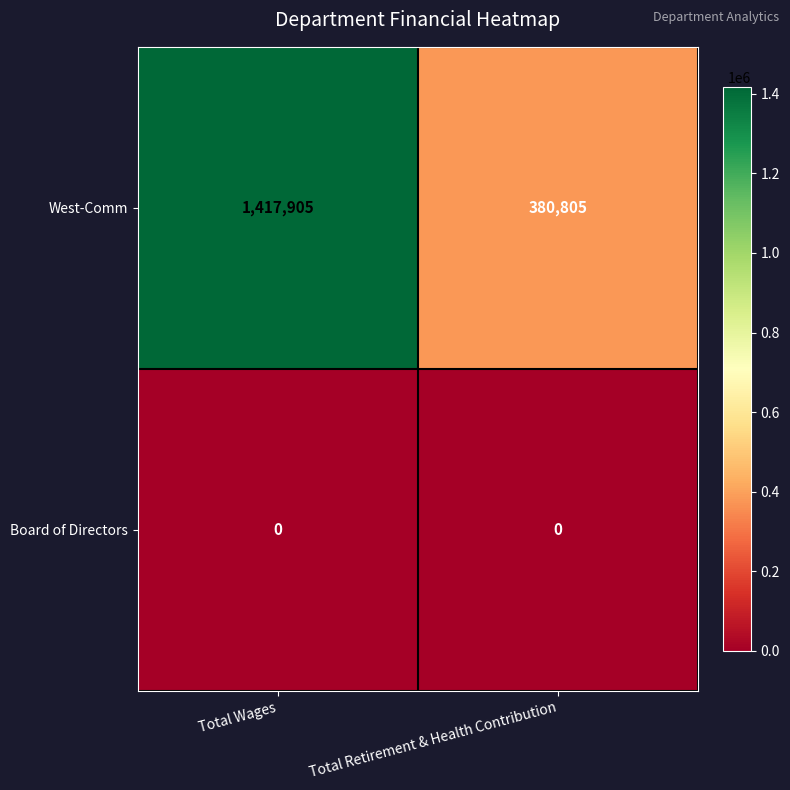

At which category does the chart reach its peak across all series?

Total Wages